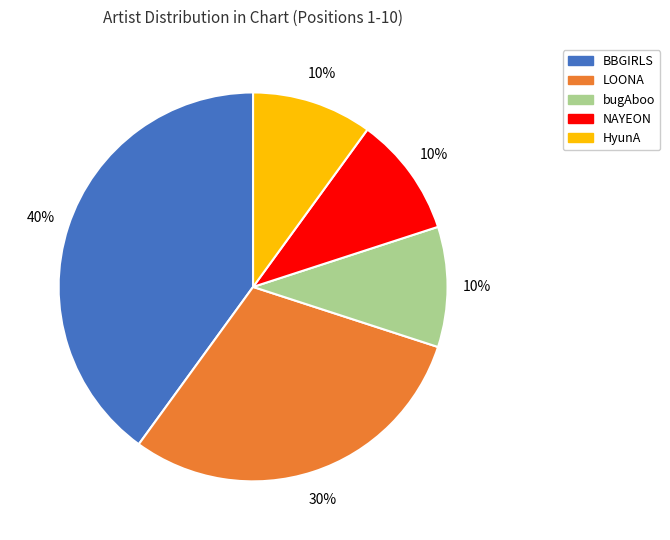

Is there any slice that represents more than half of the pie?

No